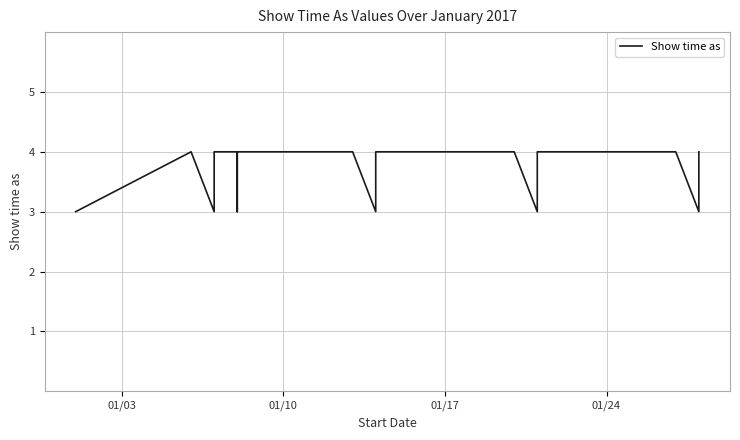

Does the chart have visible grid lines?

Yes